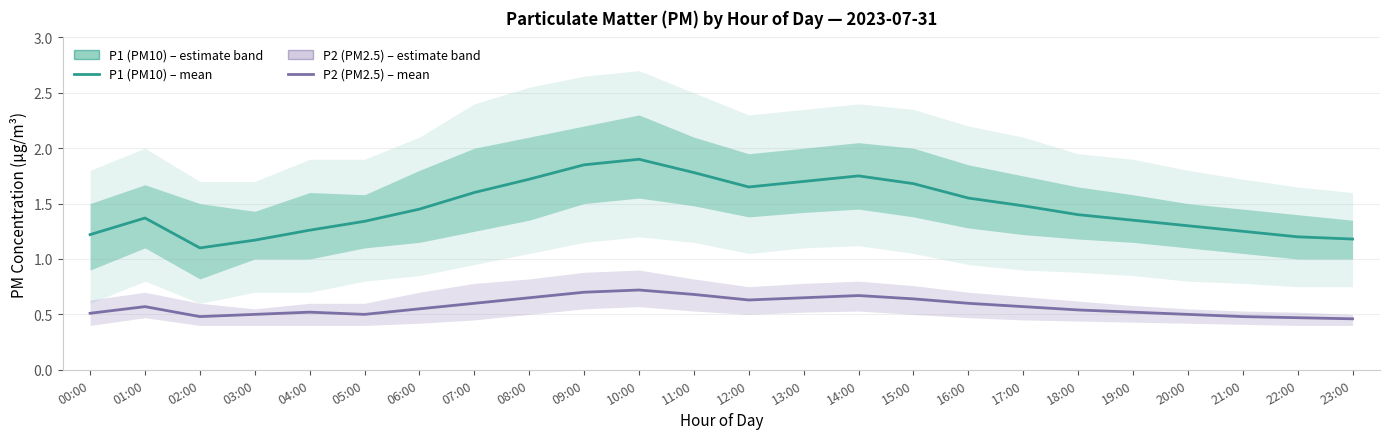

What is the highest value of the P1 (PM10) series?

1.9